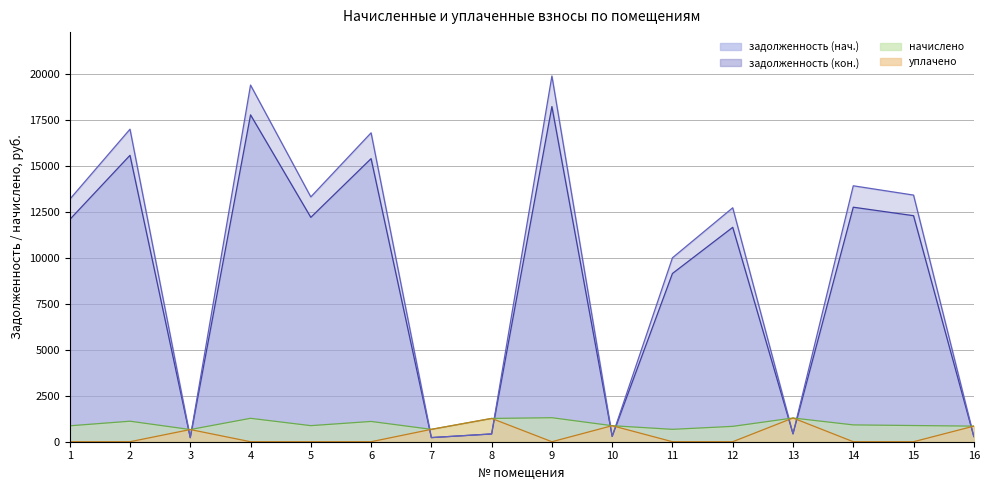

Where does the начислено series first go above 881?

2